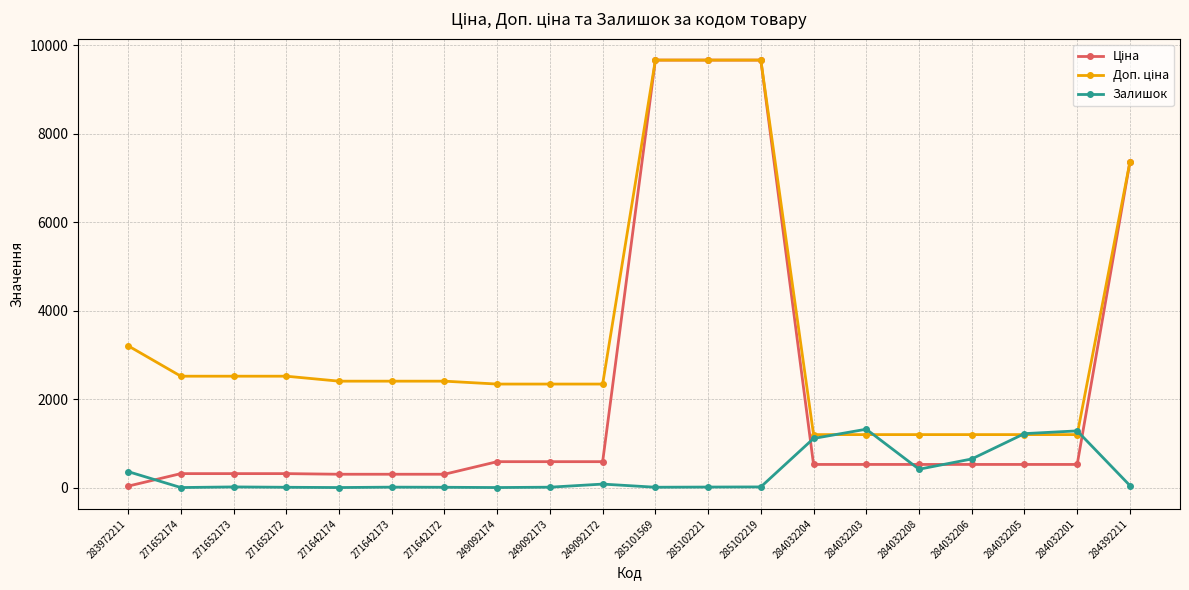

What is the label of the 11th point from the left?

285101569